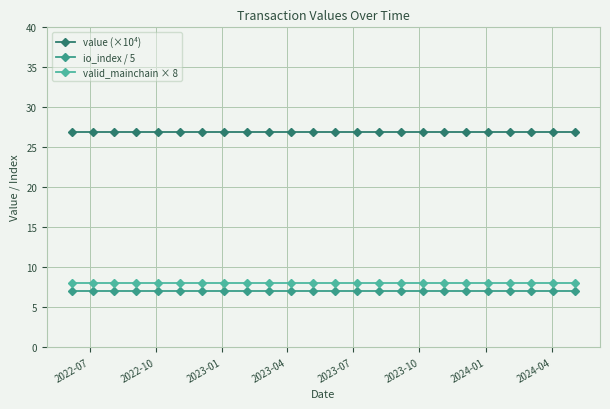

Which category has the lowest value in the valid_mainchain × 8 series?

2022-07